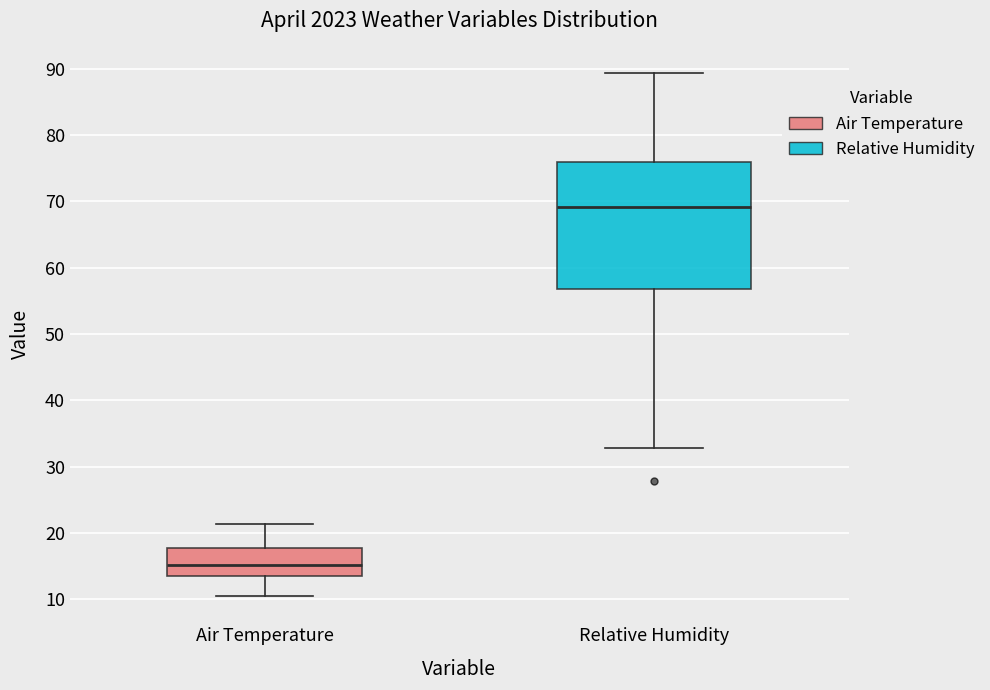

Where does the median line of the box for Air Temperature sit on the y-axis? The values are not printed on the chart, so give them approximately, as read against the axis.

15